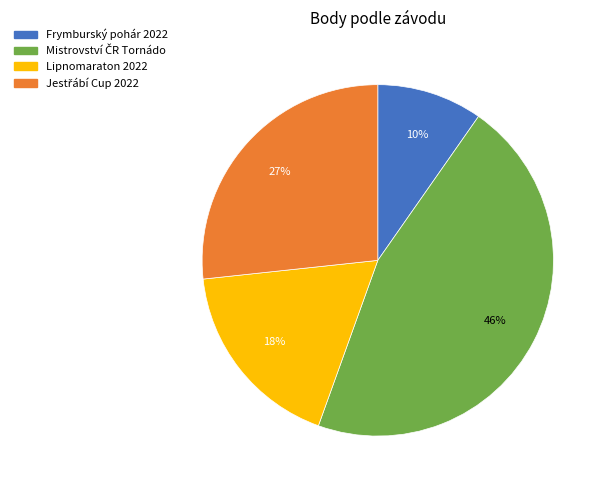

Do Frymburský pohár 2022 and Lipnomaraton 2022 together represent more than half of the pie?

No